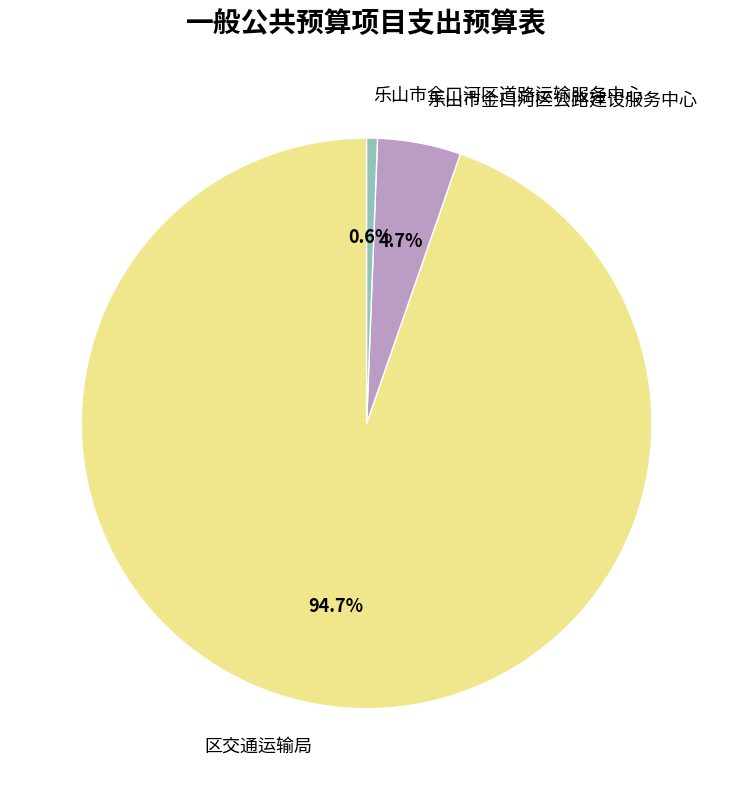

Is 区交通运输局 the majority of the pie?

Yes